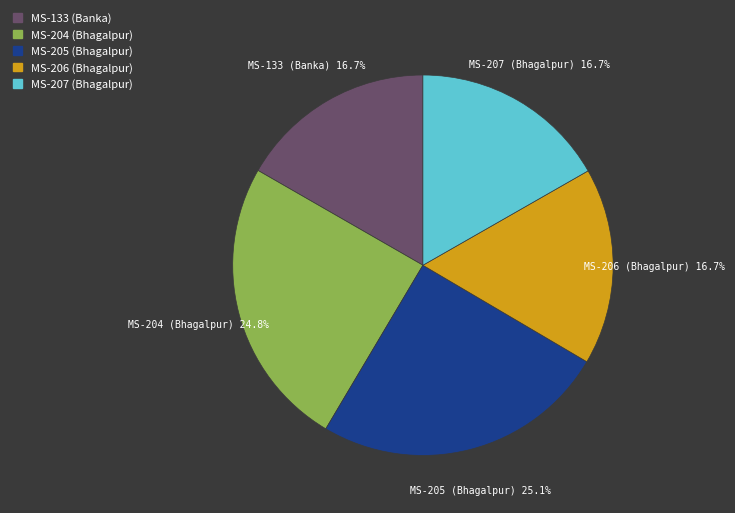

Between MS-205 (Bhagalpur) and MS-133 (Banka), which is larger?

MS-205 (Bhagalpur)